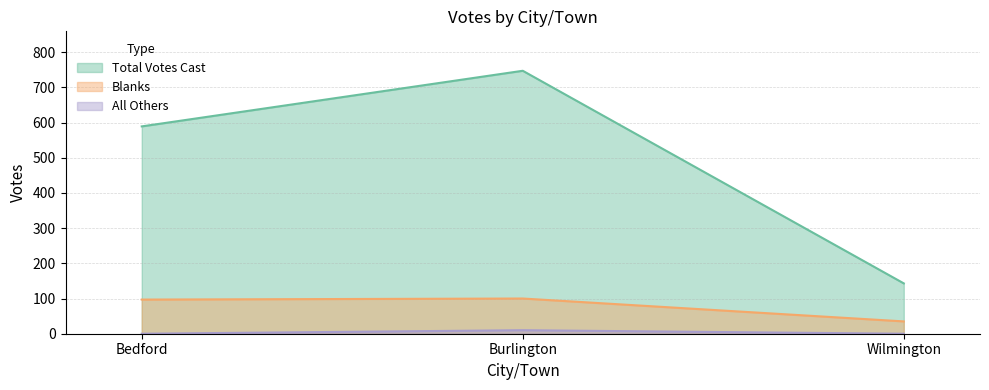

Read the Blanks value at Wilmington, to the nearest 5.

35